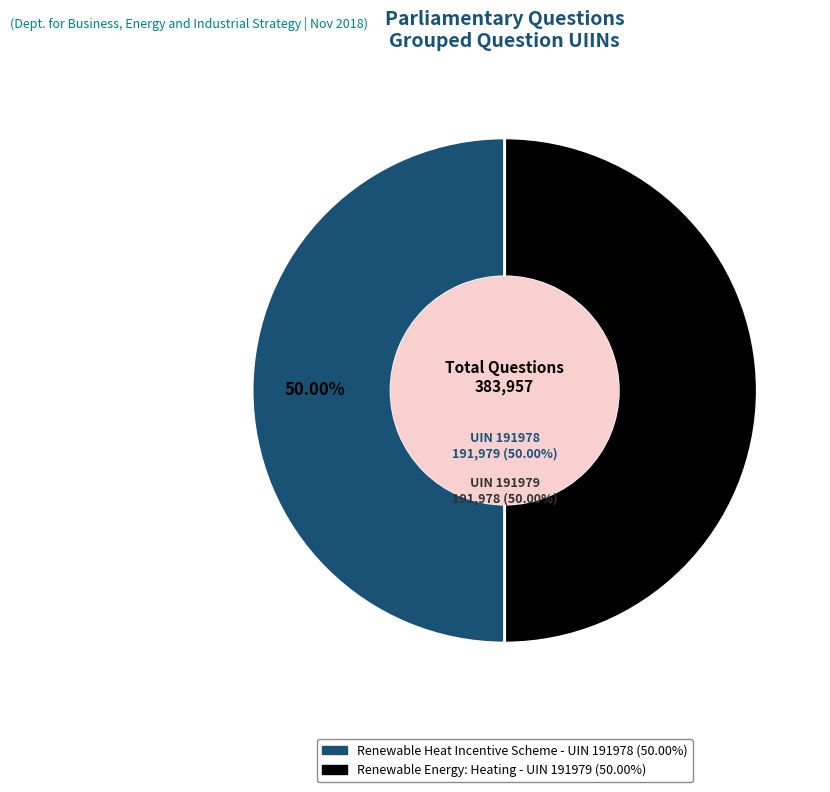

Which has a higher value, 191979 (Renewable Energy: Heating) or 191978 (Renewable Heat Incentive Scheme)?

191978 (Renewable Heat Incentive Scheme)